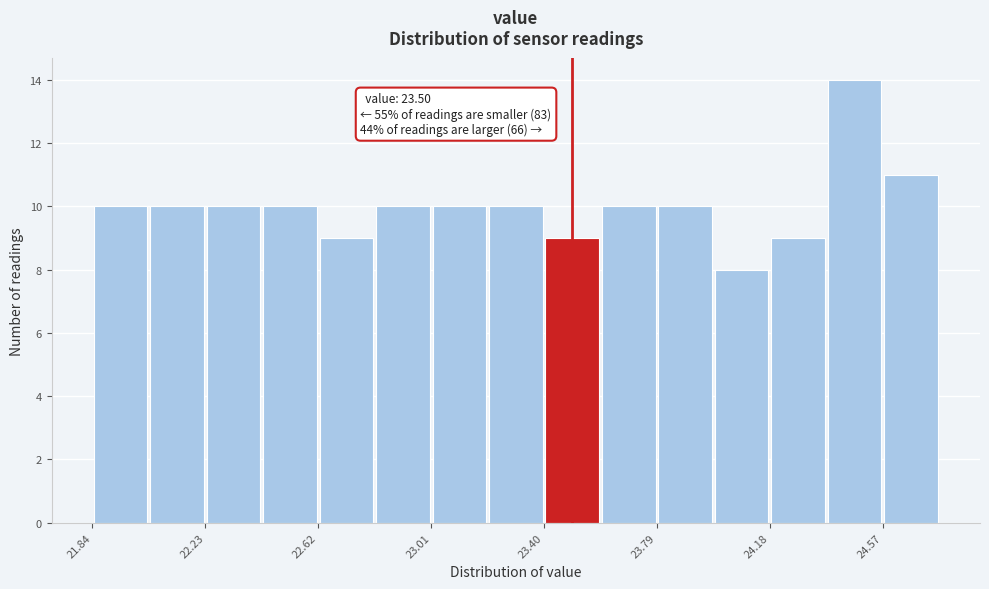

Read against the x-axis, roughly where is the centre of the tallest bar?

24.50